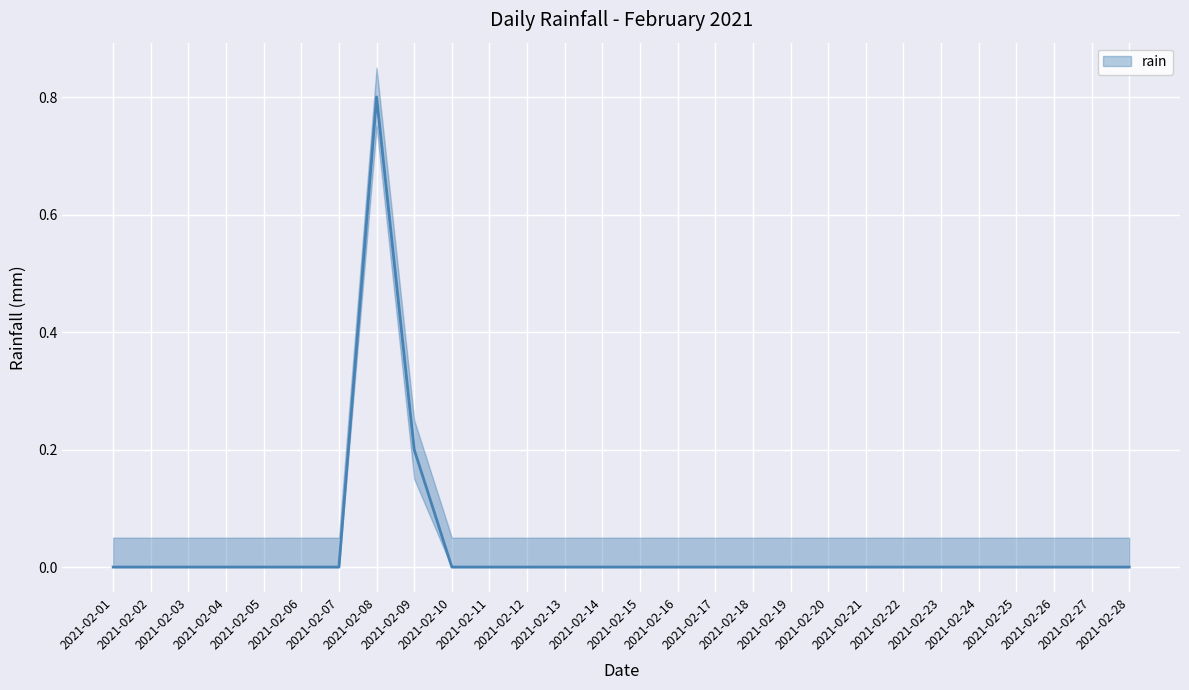

Reading left to right, what are all the values shown in this chart?

0.0	0.0	0.0	0.0	0.0	0.0	0.0	0.8	0.2	0.0	0.0	0.0	0.0	0.0	0.0	0.0	0.0	0.0	0.0	0.0	0.0	0.0	0.0	0.0	0.0	0.0	0.0	0.0